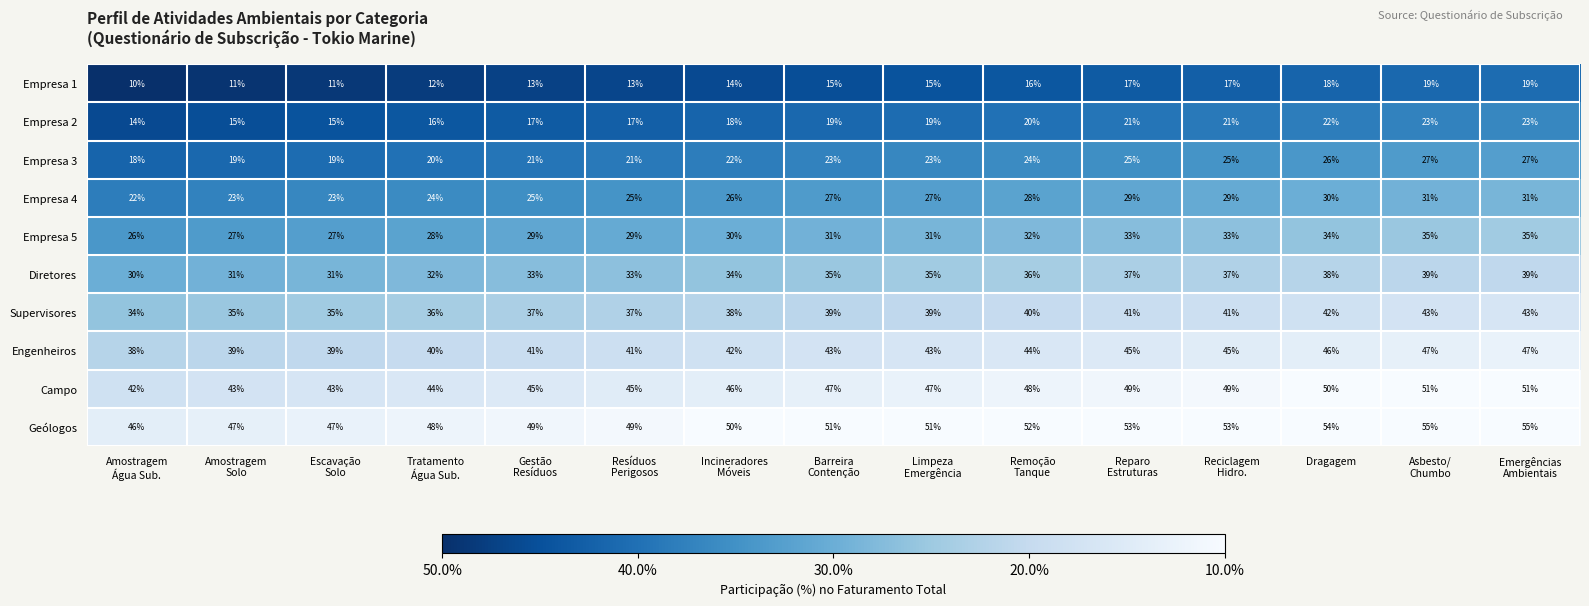

Rank the series at Escavação
Solo from lowest to highest value.

Empresa 1, Empresa 2, Empresa 3, Empresa 4, Empresa 5, Diretores, Supervisores, Engenheiros, Campo, Geólogos